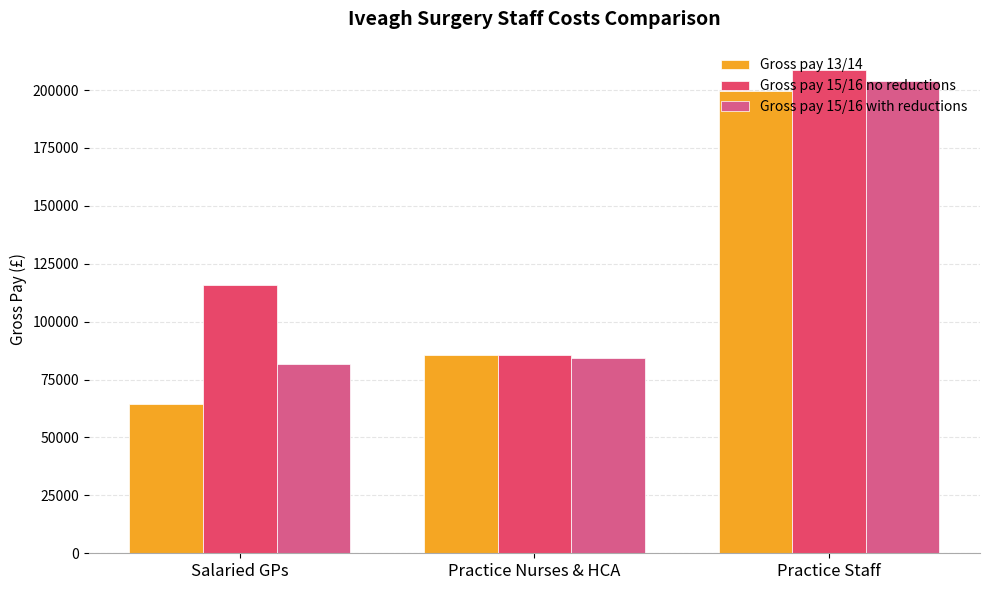

Reading right to left, what are all the values shown in this chart?

Gross pay 13/14: 199524.1	85666.7	64449.2
Gross pay 15/16 no reductions: 208667.9	85816.2	115730.6
Gross pay 15/16 with reductions: 204050.0	84464.8	81569.9